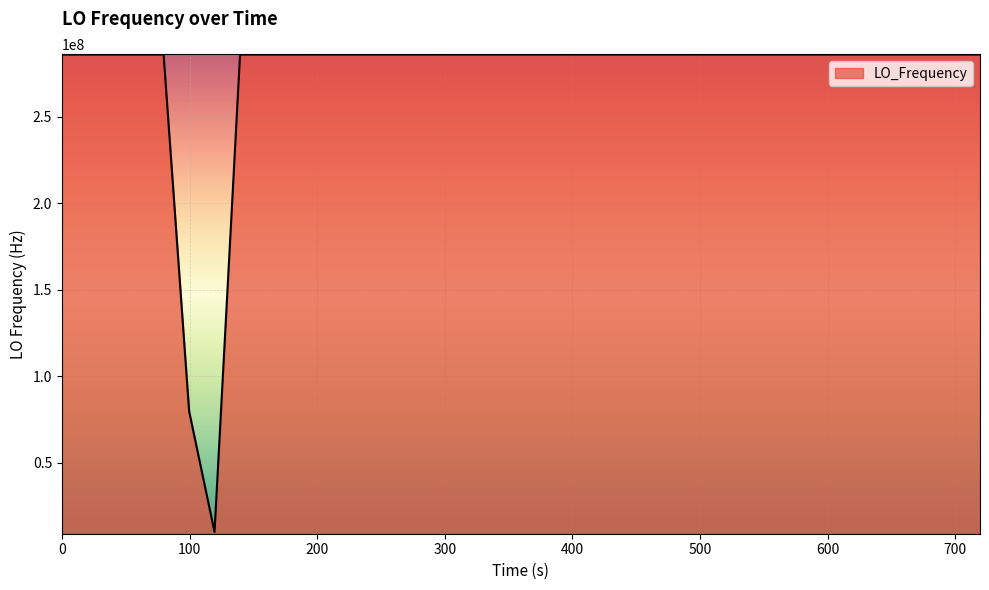

What is the minimum value shown in the chart?

9999992.2